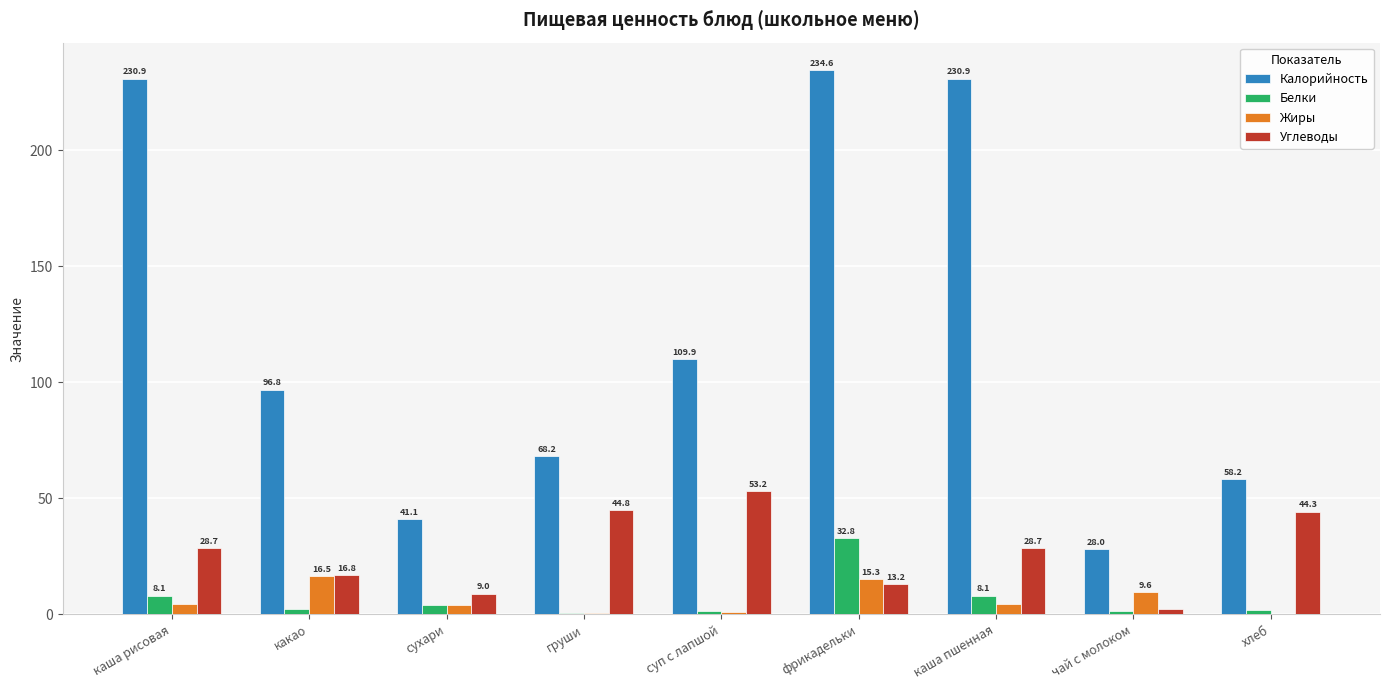

At which category is the sum across all series the highest?

фрикадельки